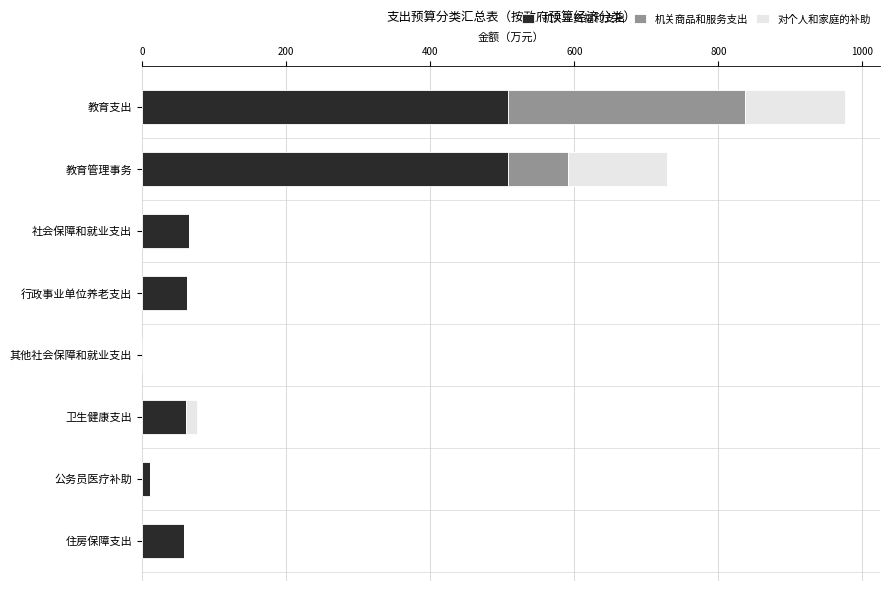

The 机关工资福利支出 series shows 21.8 at 卫生健康支出. True or false?

False